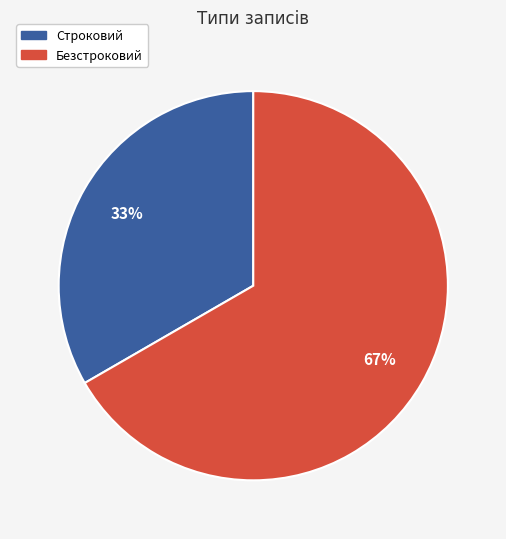

Which category has the biggest portion of the pie?

Безстроковий